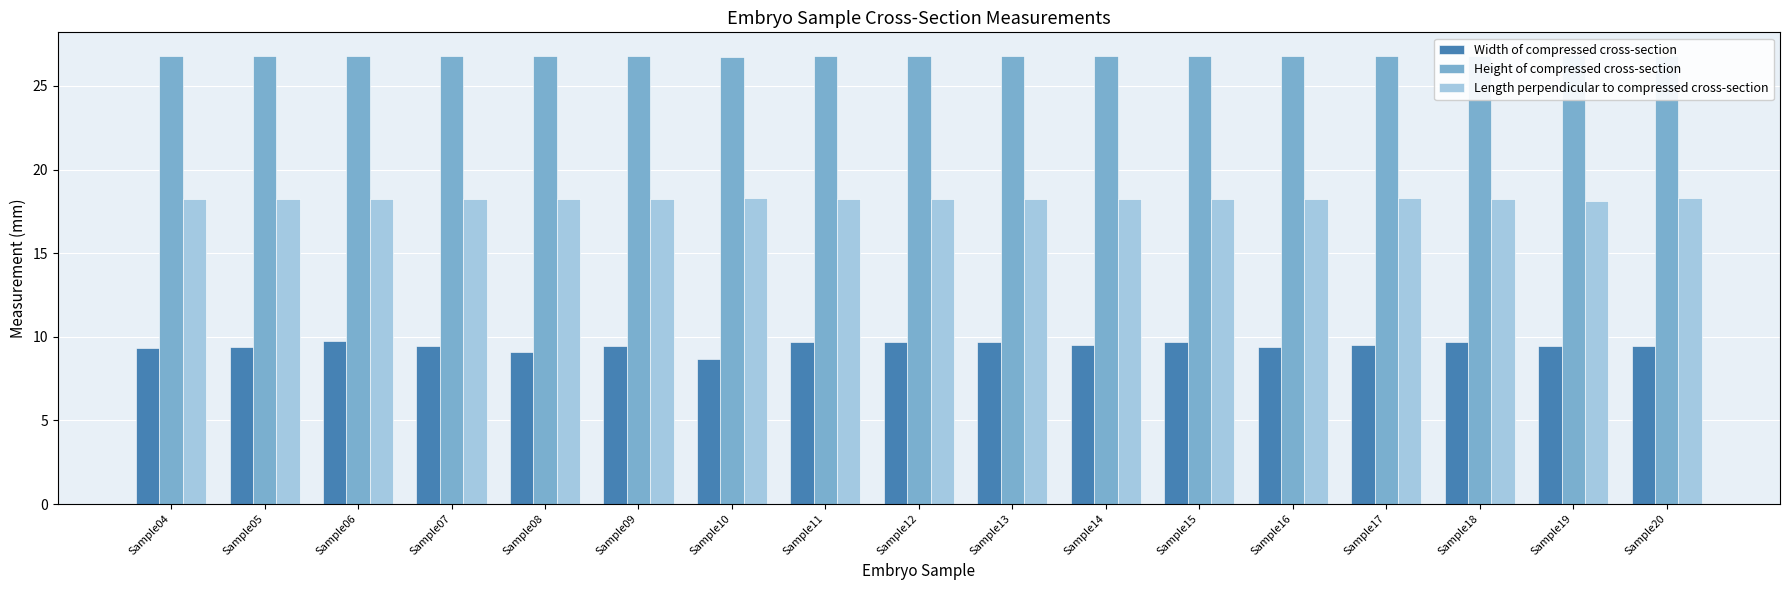

What is the sum of the Height of compressed cross-section values at Sample20 and Sample16?

53.6